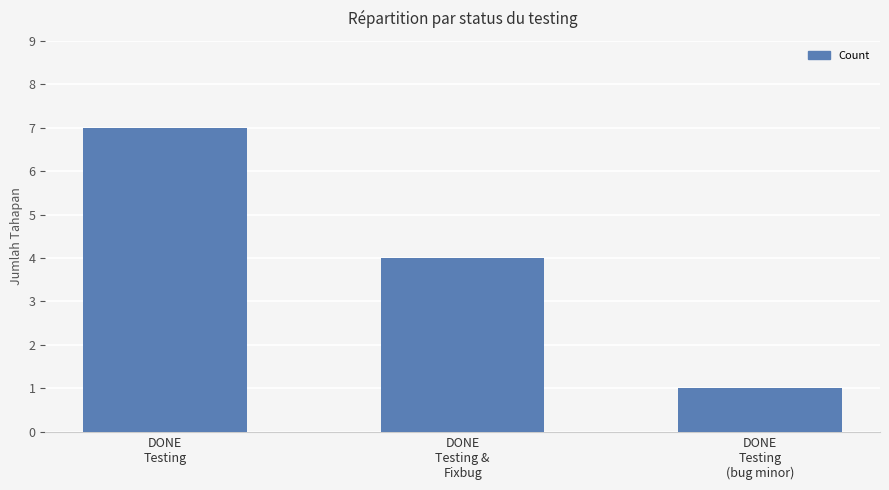

At which label is the value closest to 4?

DONE
Testing &
Fixbug